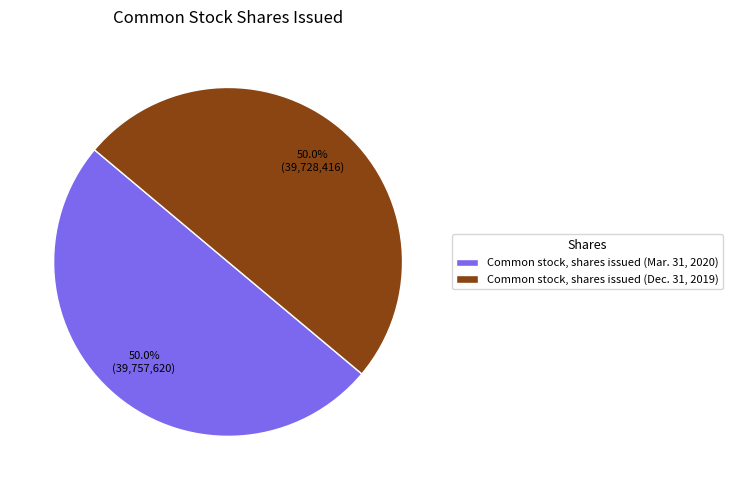

Combined, what portion of the pie is Common stock, shares issued (Dec. 31, 2019) and Common stock, shares issued (Mar. 31, 2020)?

100.0%